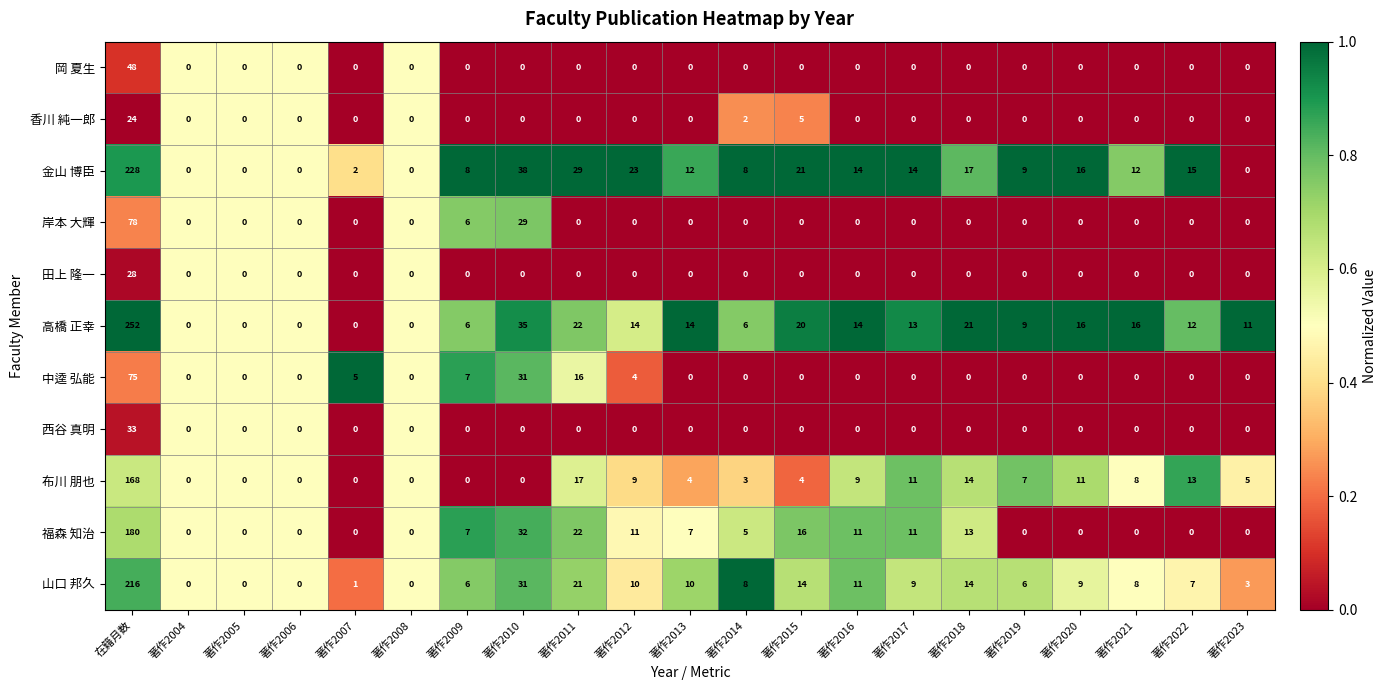

Which series has the largest total across all categories?

高橋 正幸